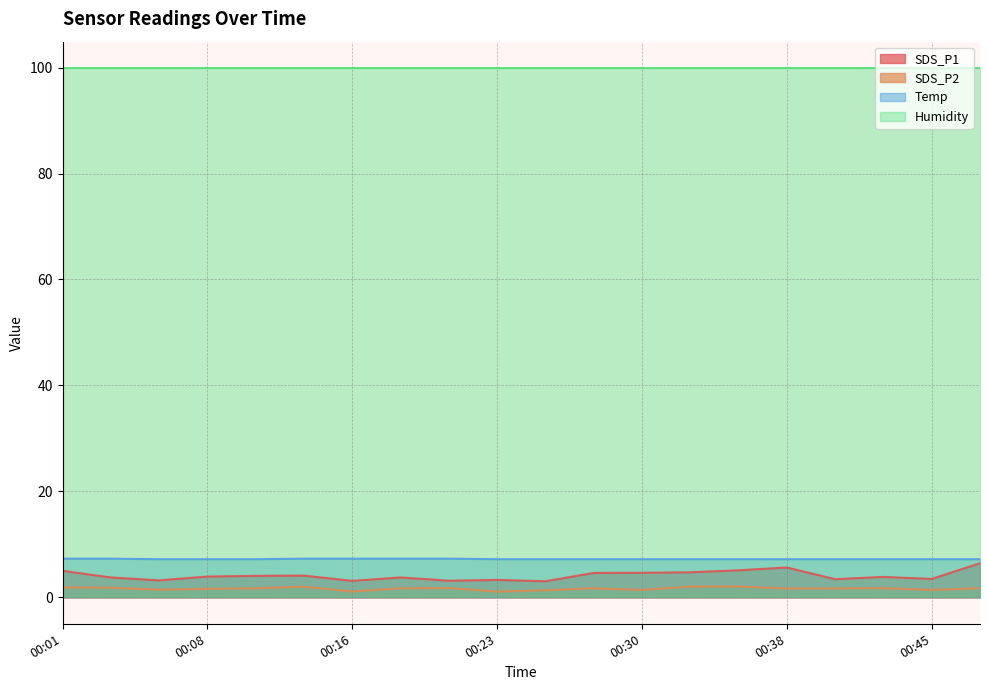

True or false: SDS_P2 and SDS_P1 cross at least once.

False